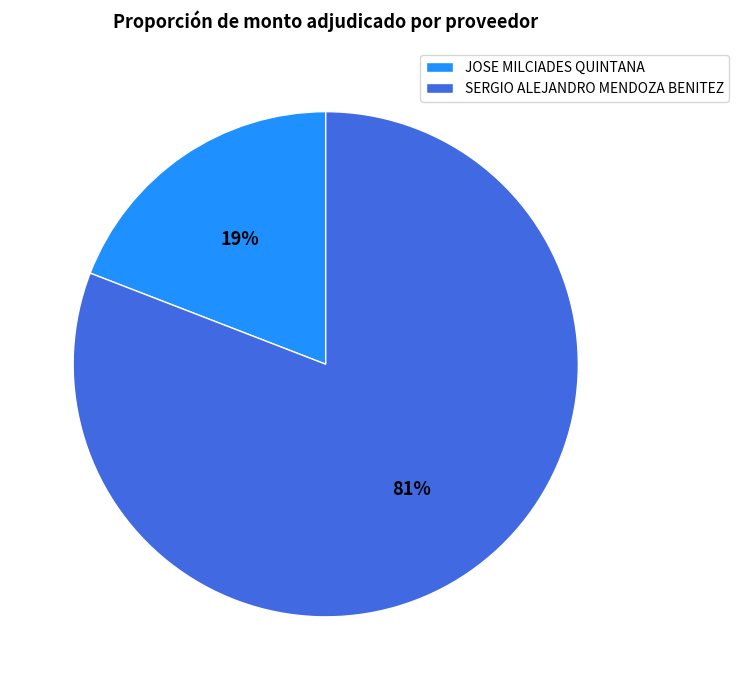

What is the majority slice?

SERGIO ALEJANDRO MENDOZA BENITEZ